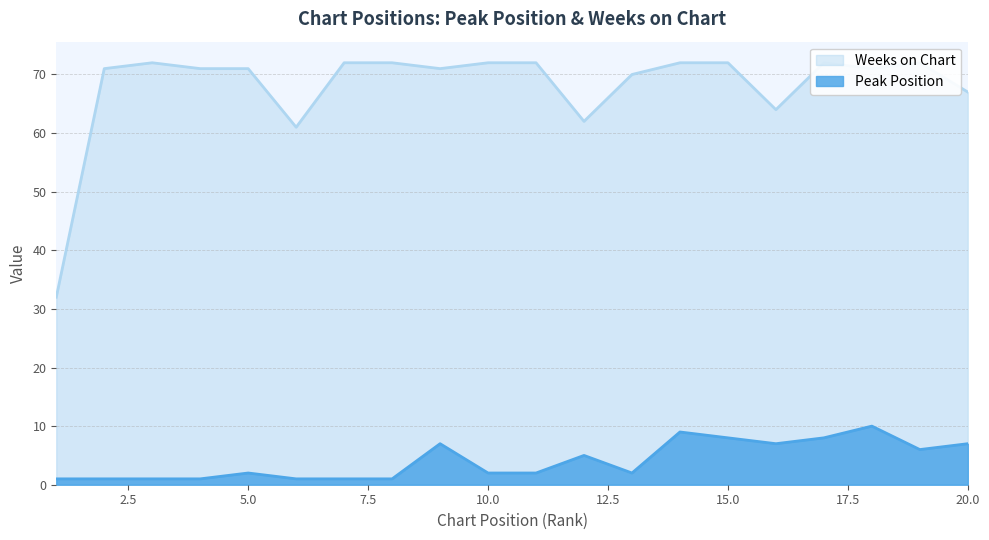

In Peak Position, how many points are lower than both neighbors (excluding endpoints)?

3